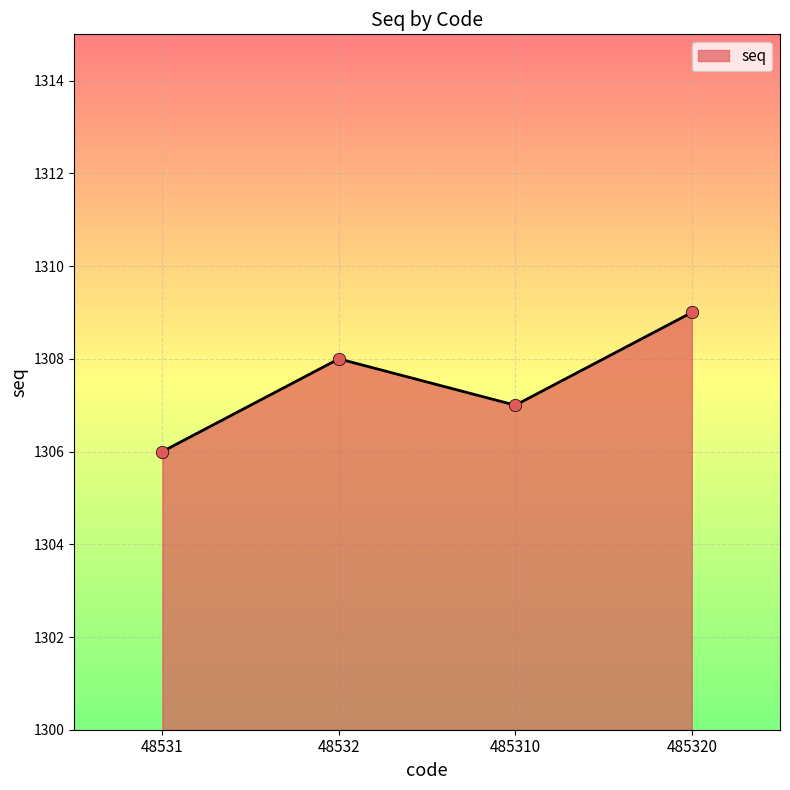

What is the change in value from 48531 to 485310?

+1